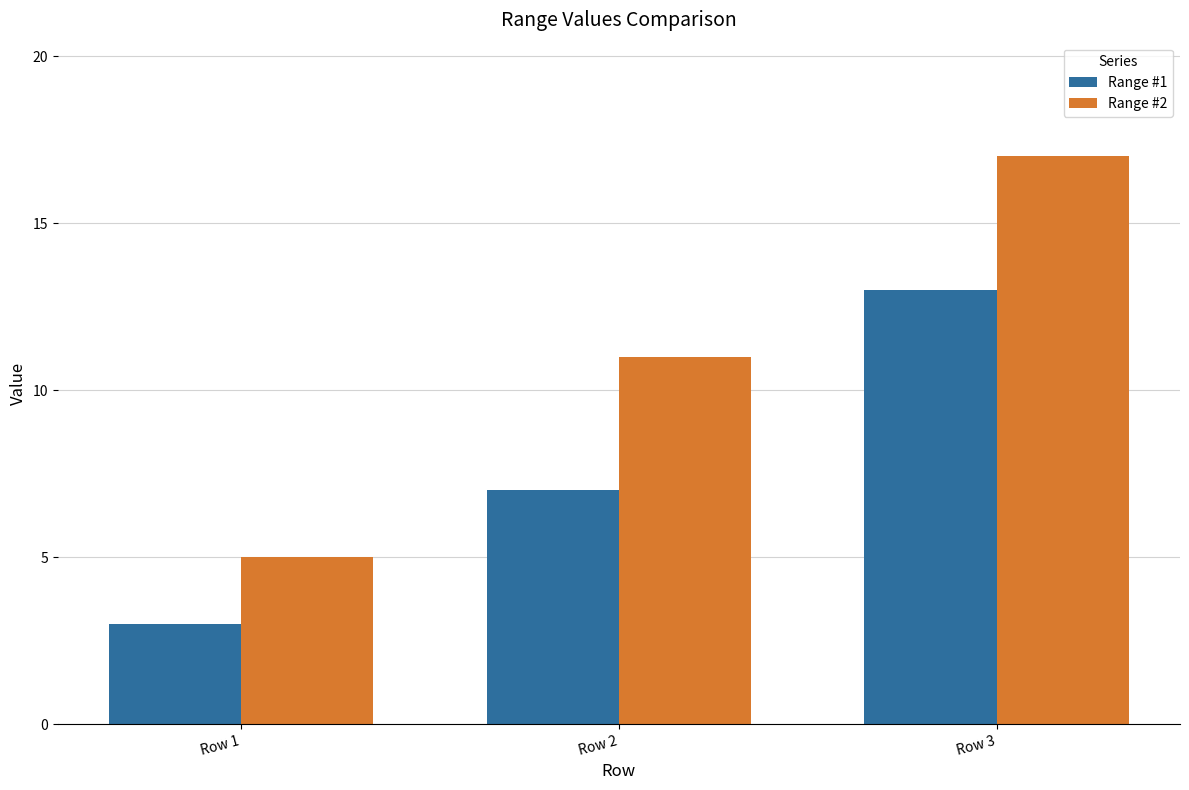

What is the sum of the Range #1 values at Row 3 and Row 1?

16